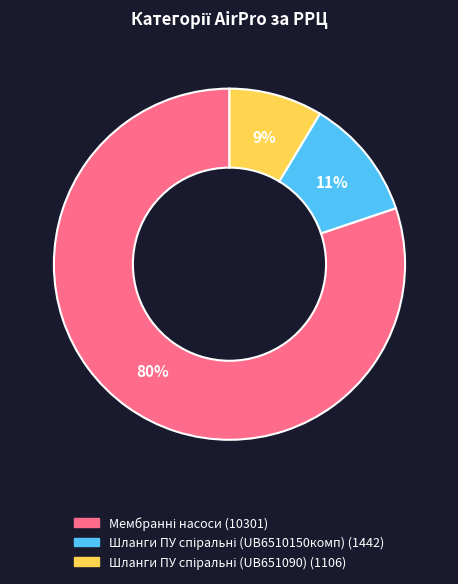

How many segments does this pie chart have?

3